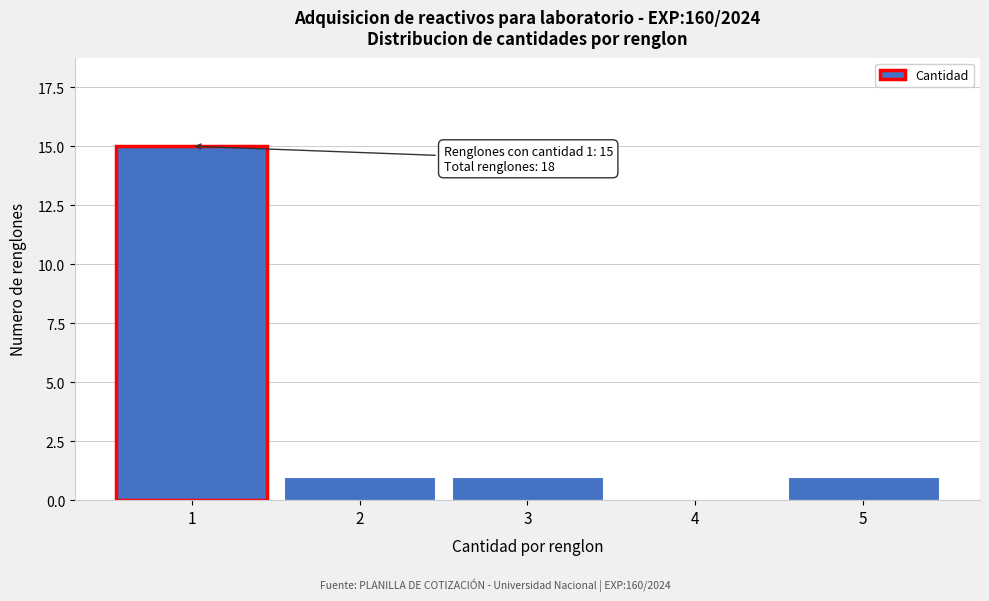

Reading left to right, extract all data points from this chart.

1=15	2=1	3=1	4=0	5=1